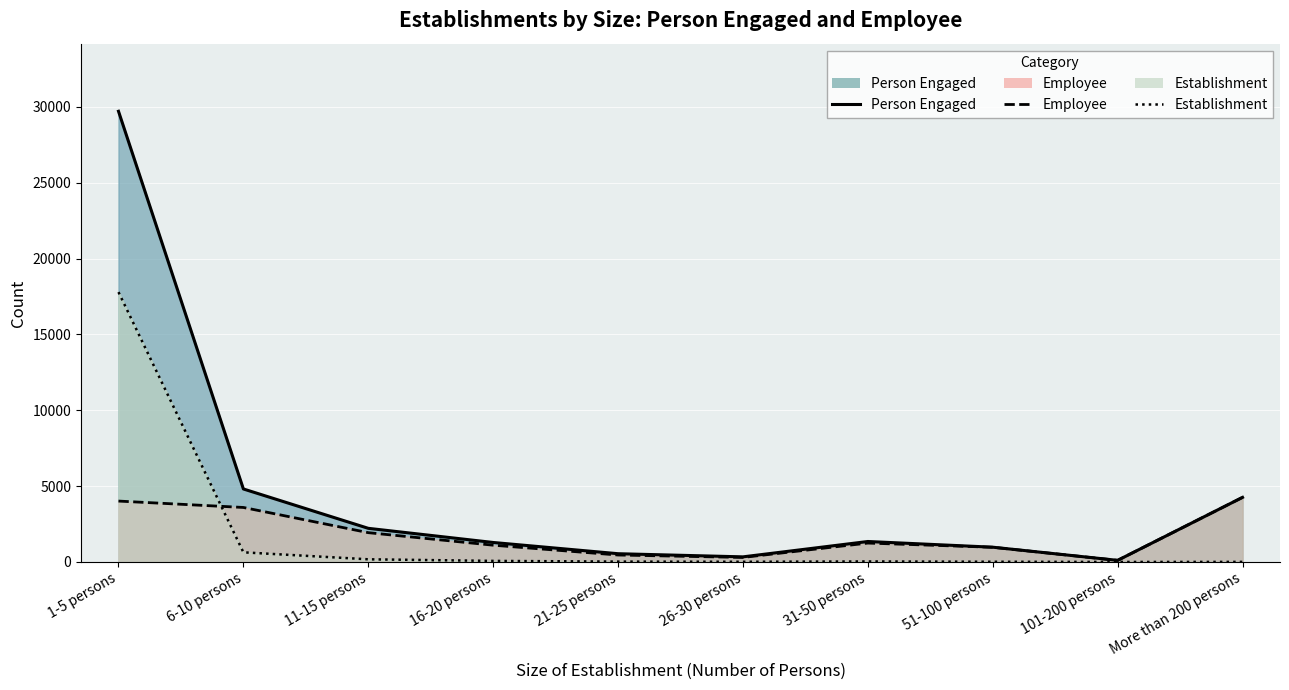

How many interior local valleys does the Person Engaged (line) series have?

2